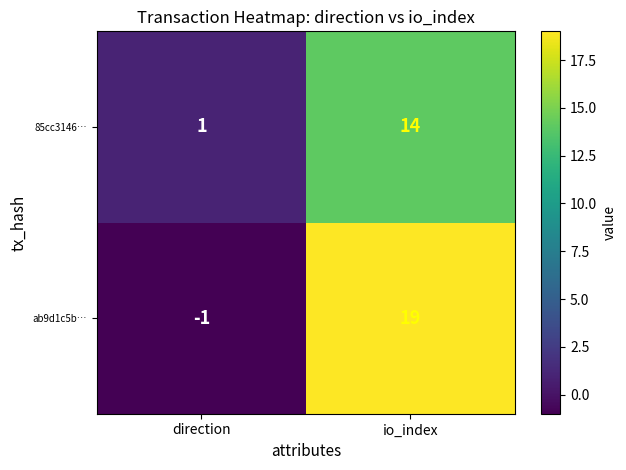

How many data points does each series have?

2